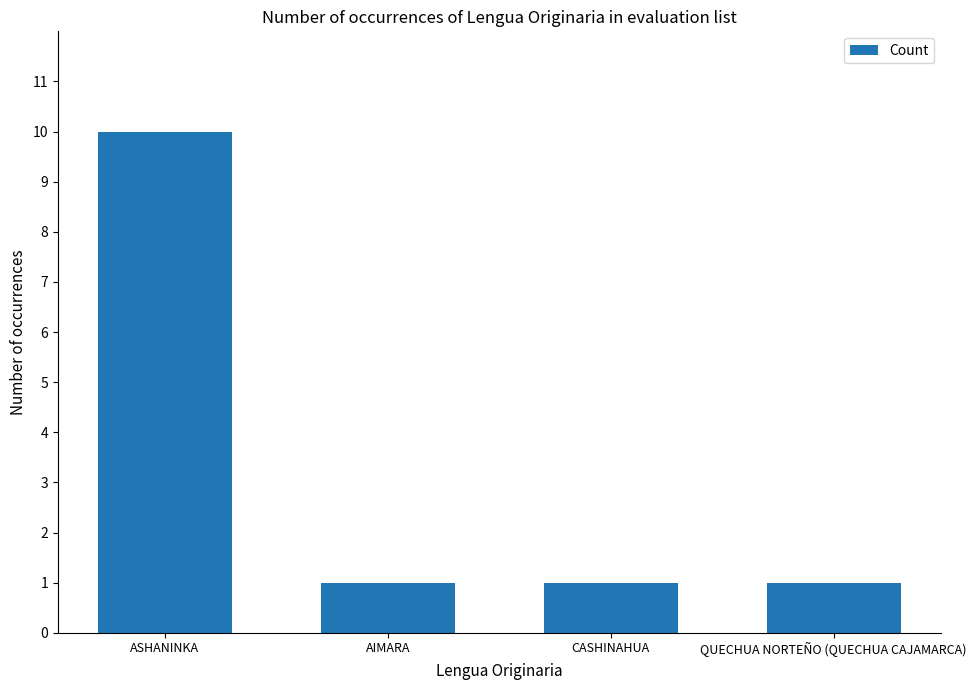

What is the difference between the maximum and minimum values?

9